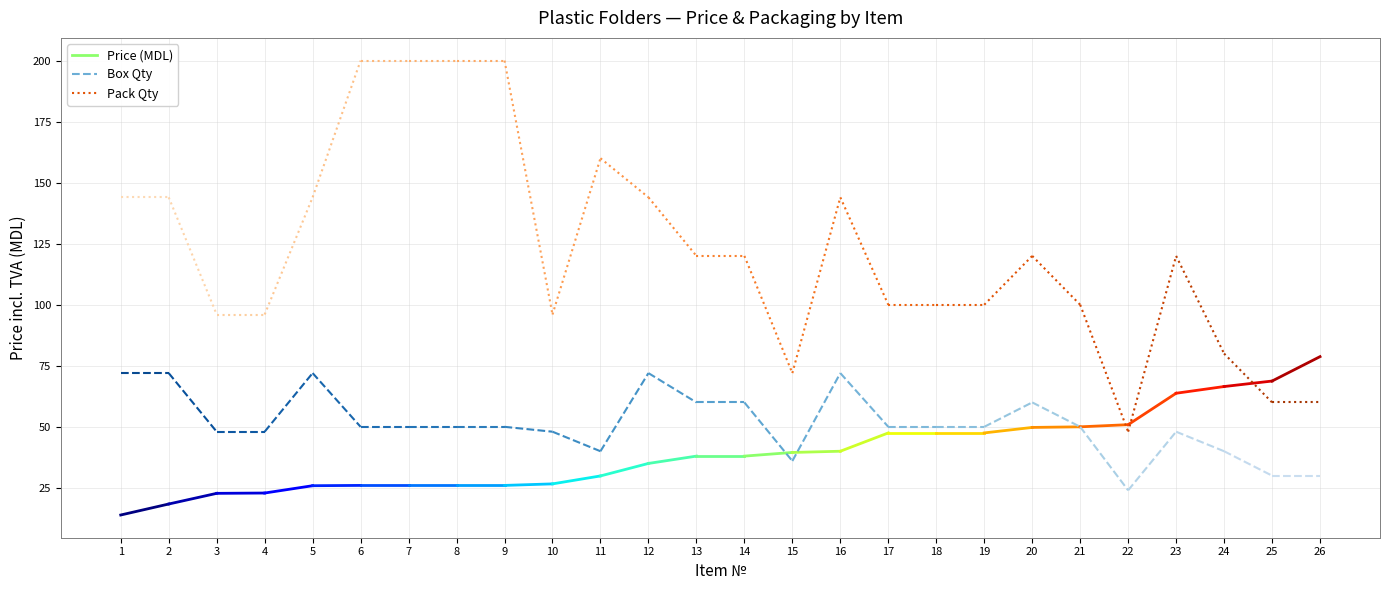

At which label does Box Qty first exceed 50?

1